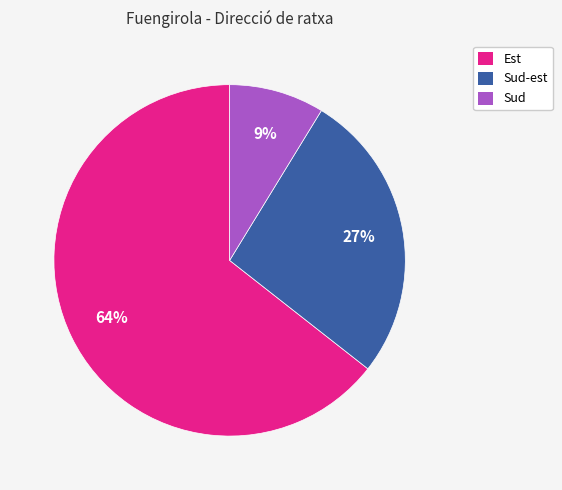

Which slice is the largest?

Est